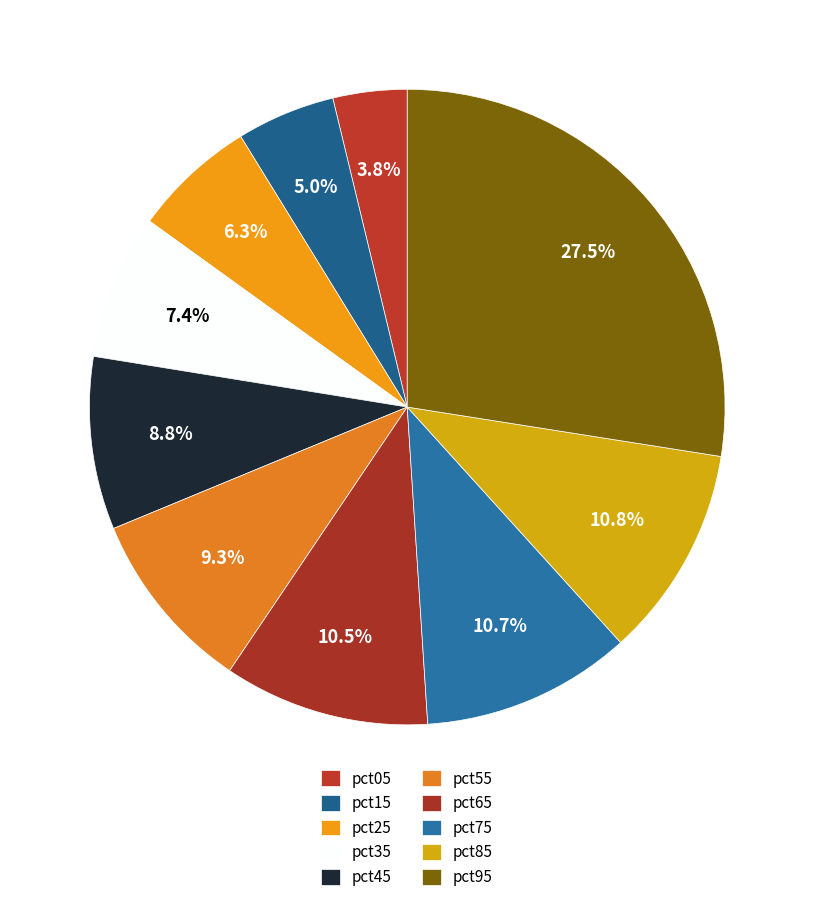

Is the sum of pct95 and pct35 greater than half?

No